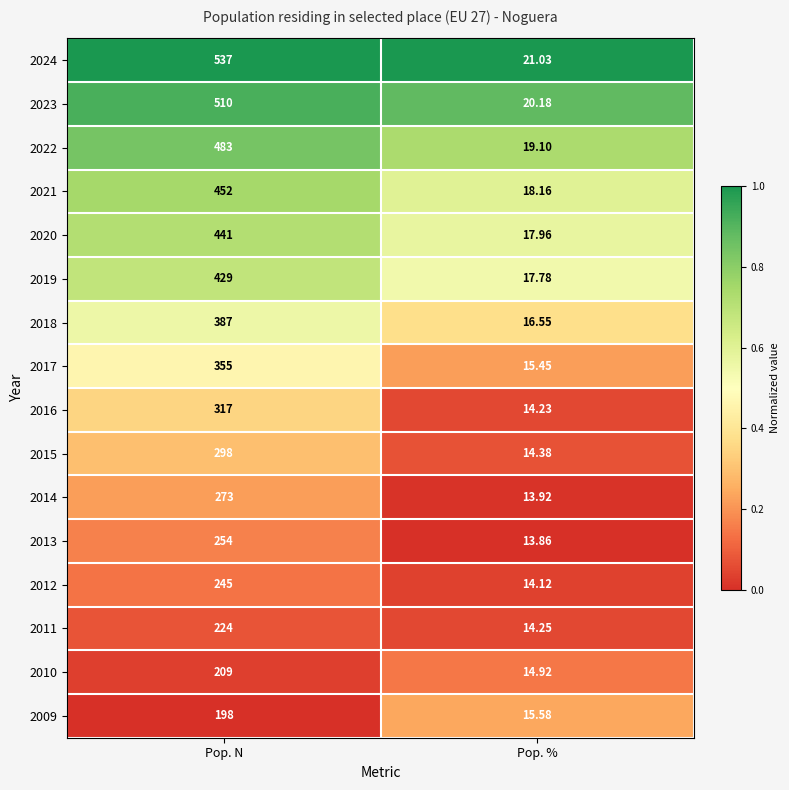

List the labels in order of 2017 value, smallest first.

Pop. %, Pop. N